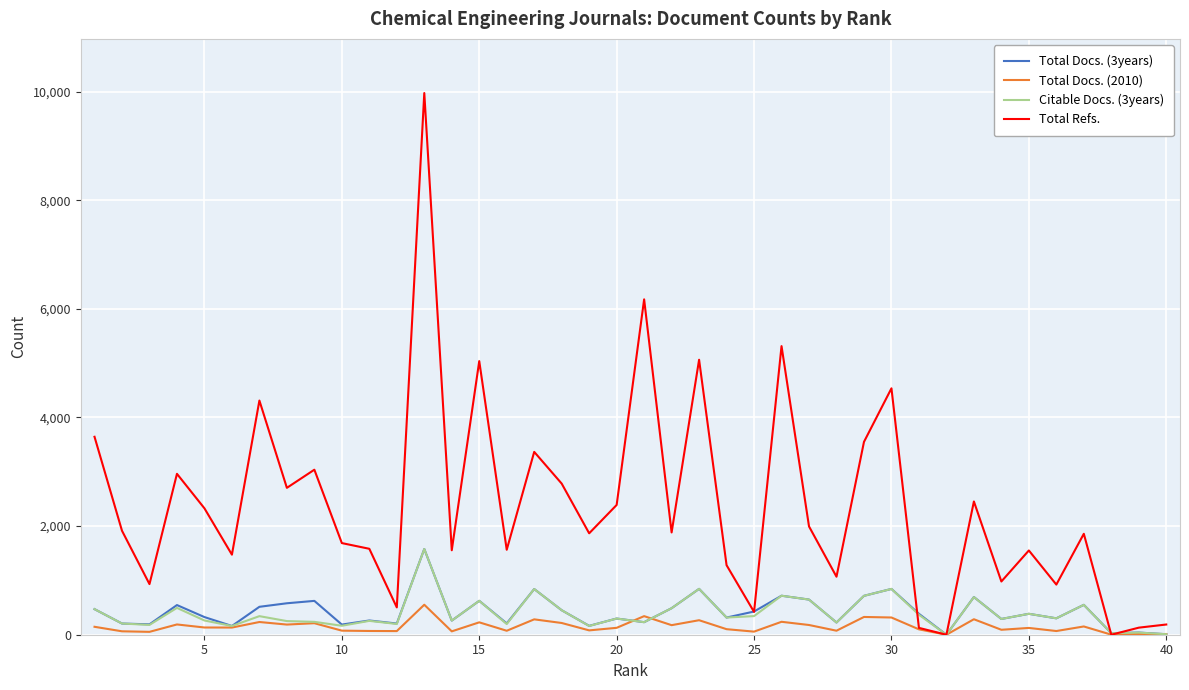

Count the number of data series in this chart.

4